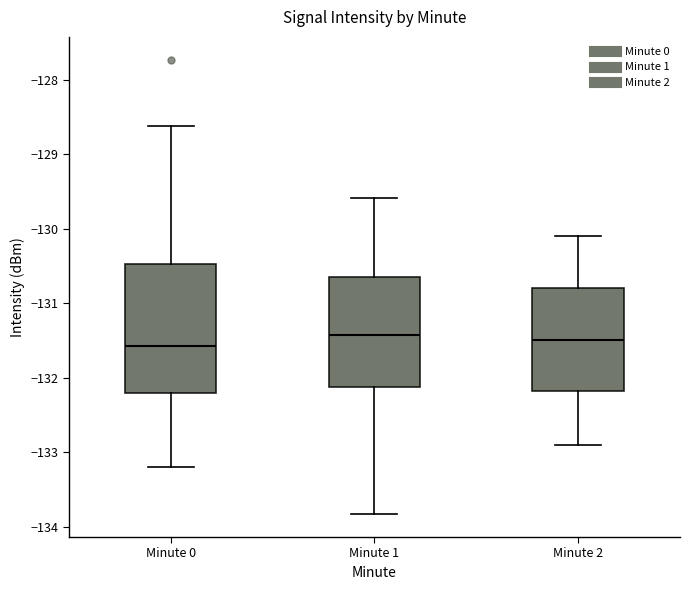

Reading left to right, transcribe this box plot: for each box, give where its median line is, the range the box spans, and where its two whiskers end, as read against the y-axis. The values are not printed on the chart, so give them approximately, as read against the axis.

Minute 0: median -131.6, box -132.2 to -130.5, whiskers -133.2 to -128.6
Minute 1: median -131.4, box -132.1 to -130.6, whiskers -133.8 to -129.6
Minute 2: median -131.5, box -132.2 to -130.8, whiskers -132.9 to -130.1